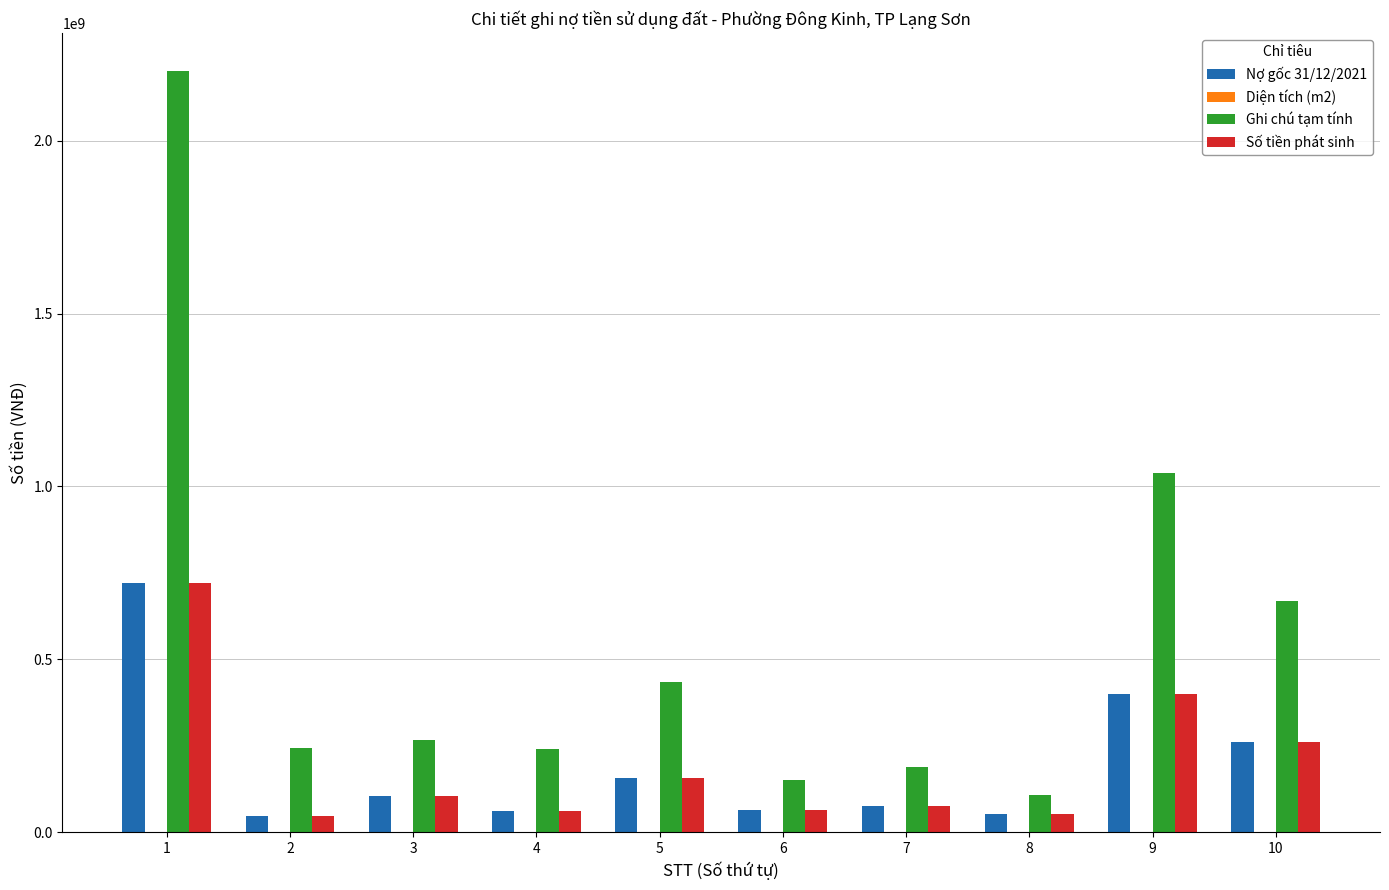

Which series has the widest spread of values?

Ghi chú tạm tính